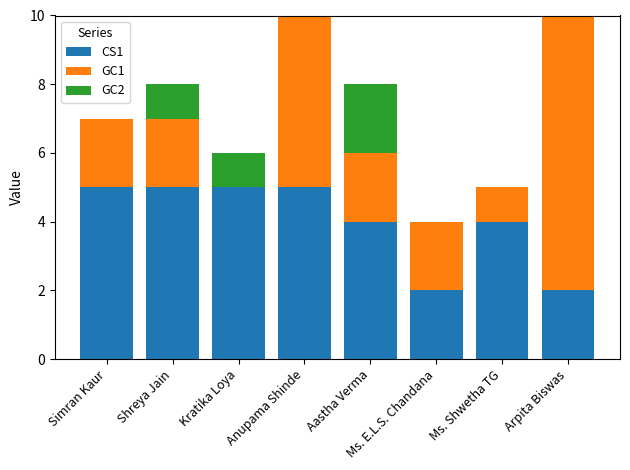

What is the total value across all series at Kratika Loya?

6